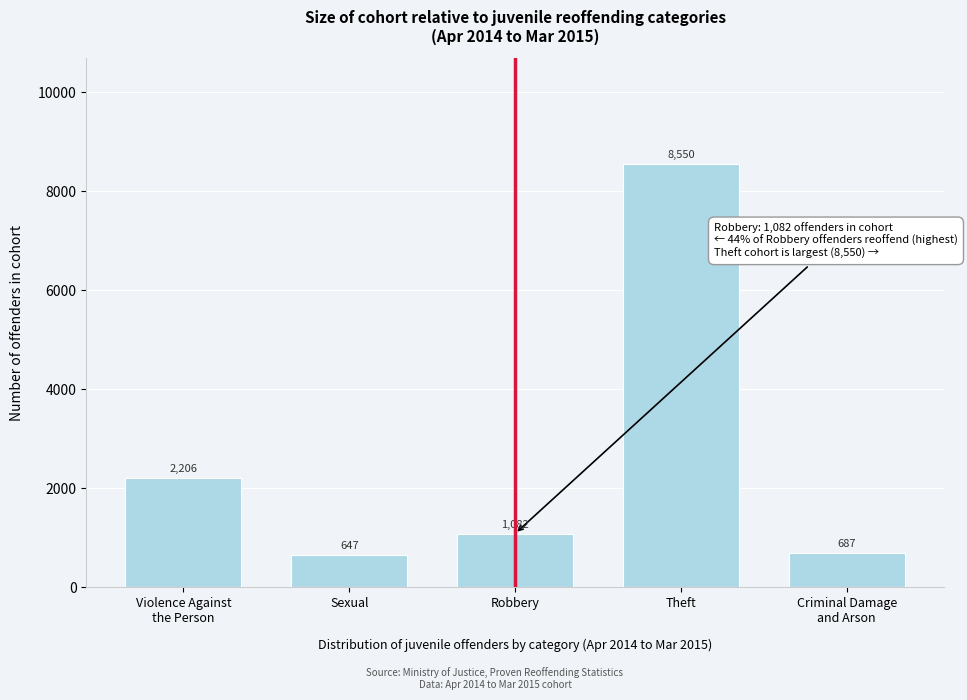

Reading left to right, extract all data points from this chart.

2206	647	1082	8550	687